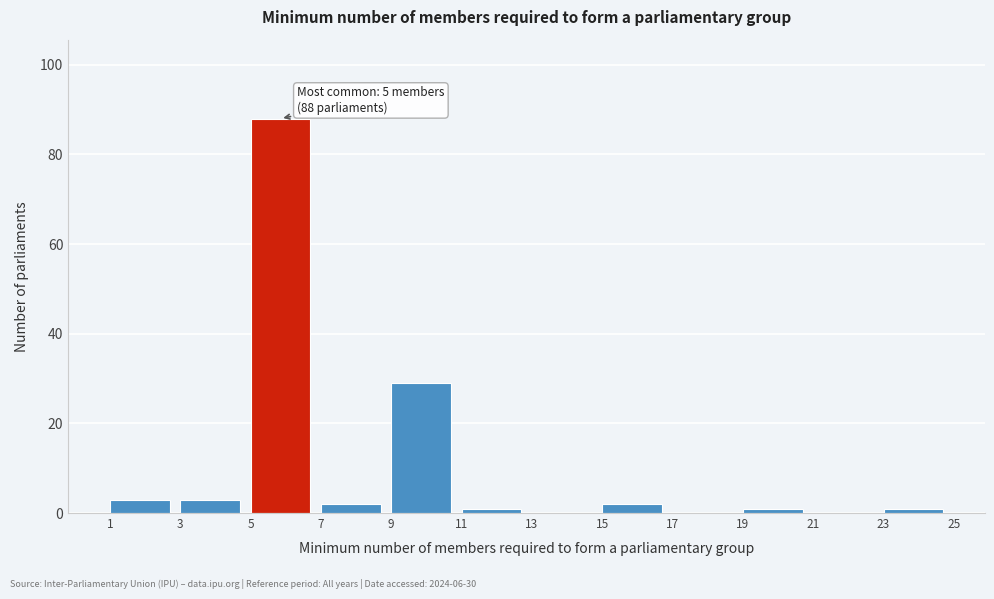

Which range on the x-axis has the tallest bar?

5 to 7